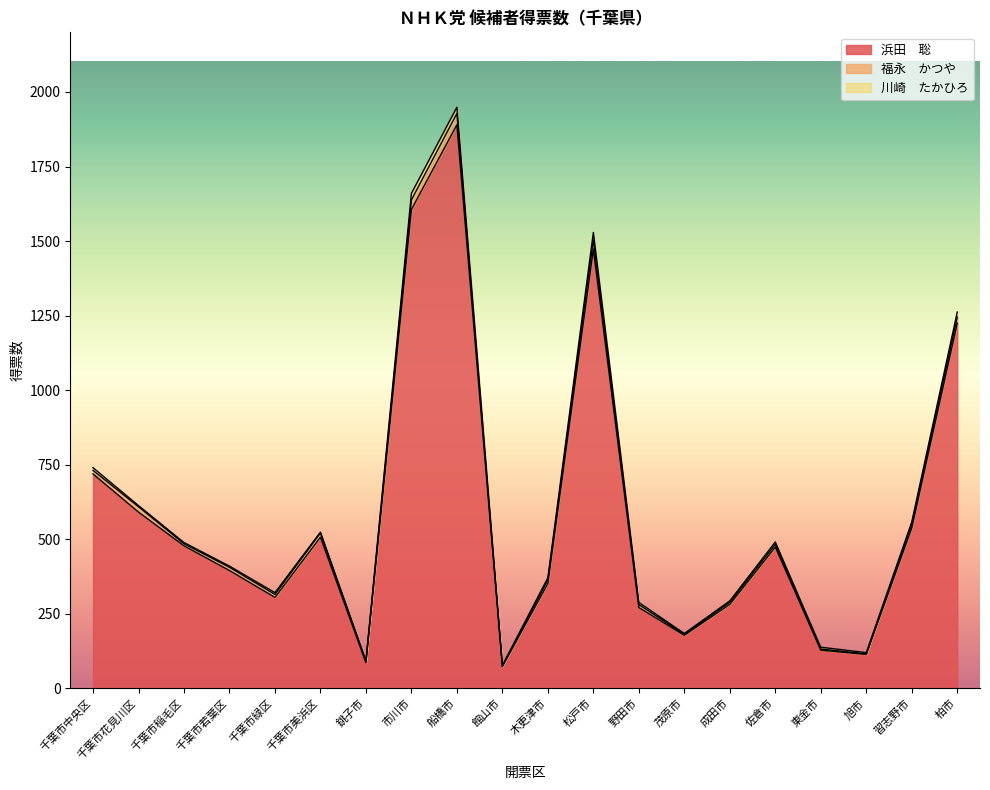

What position from the right is 市川市?

13